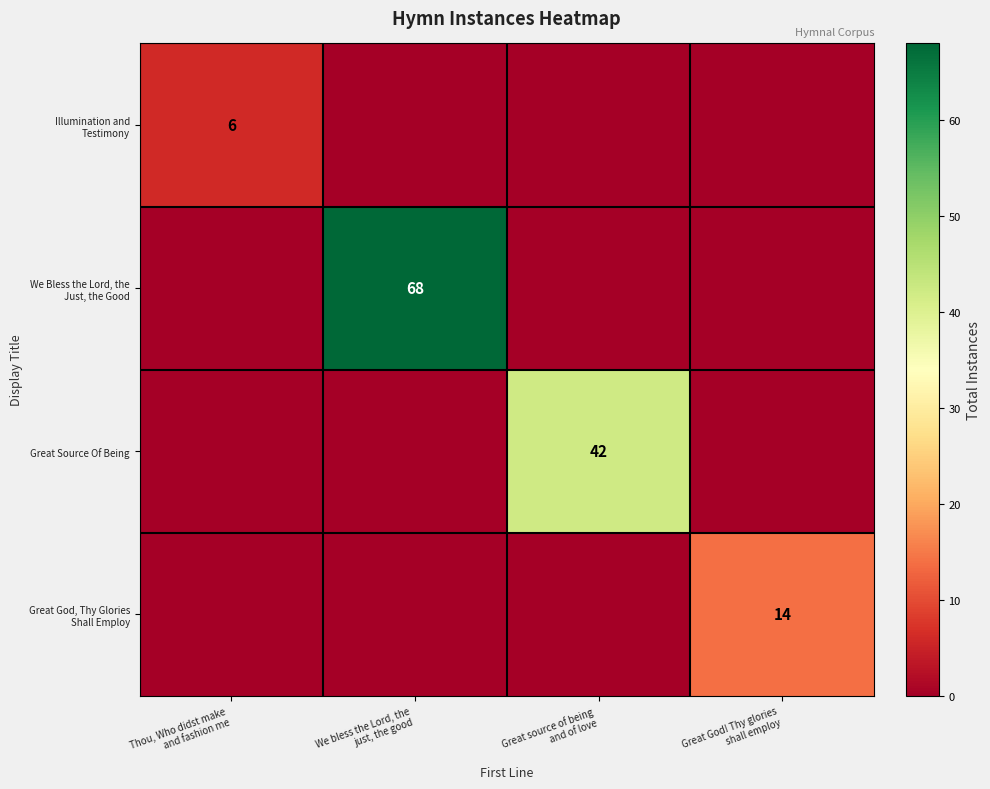

What is the difference between the Illumination and Testimony values at Thou, Who didst make and fashion me and We bless the Lord, the just, the good?

6